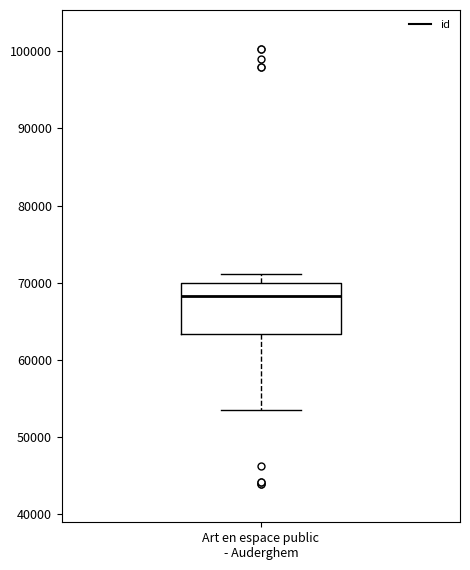

Read this box plot against the y-axis: the position of the median line, the range covered by the box, and the ends of both whiskers. The values are not printed on the chart, so give them approximately, as read against the axis.

median 68000, box 63000 to 70000, whiskers 54000 to 71000